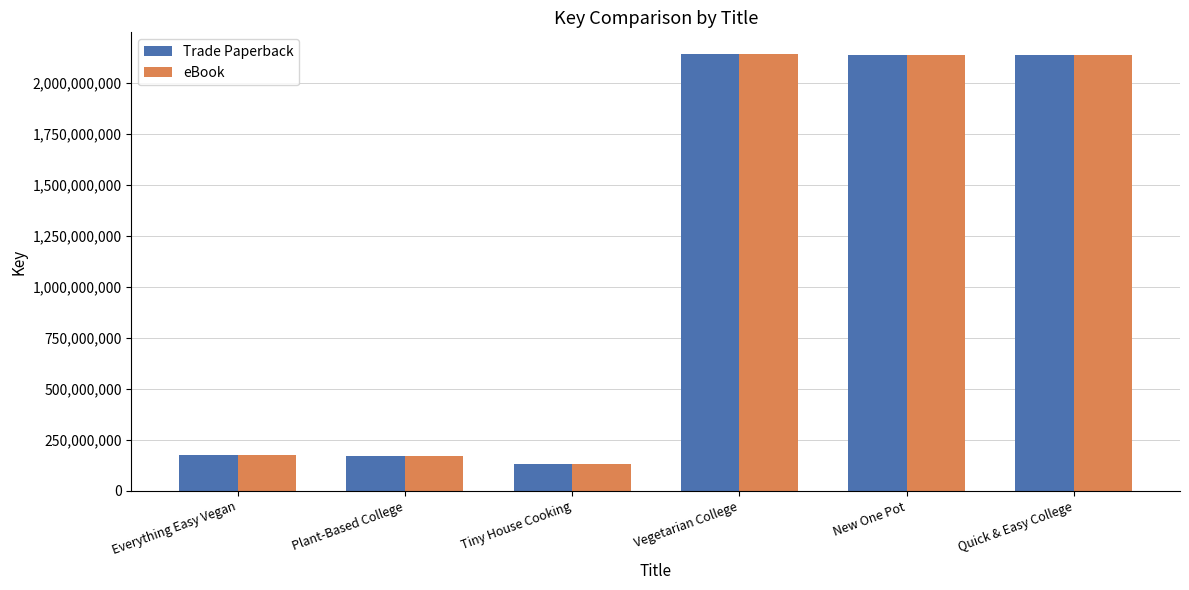

What is the total value across all series at Tiny House Cooking?

259004942